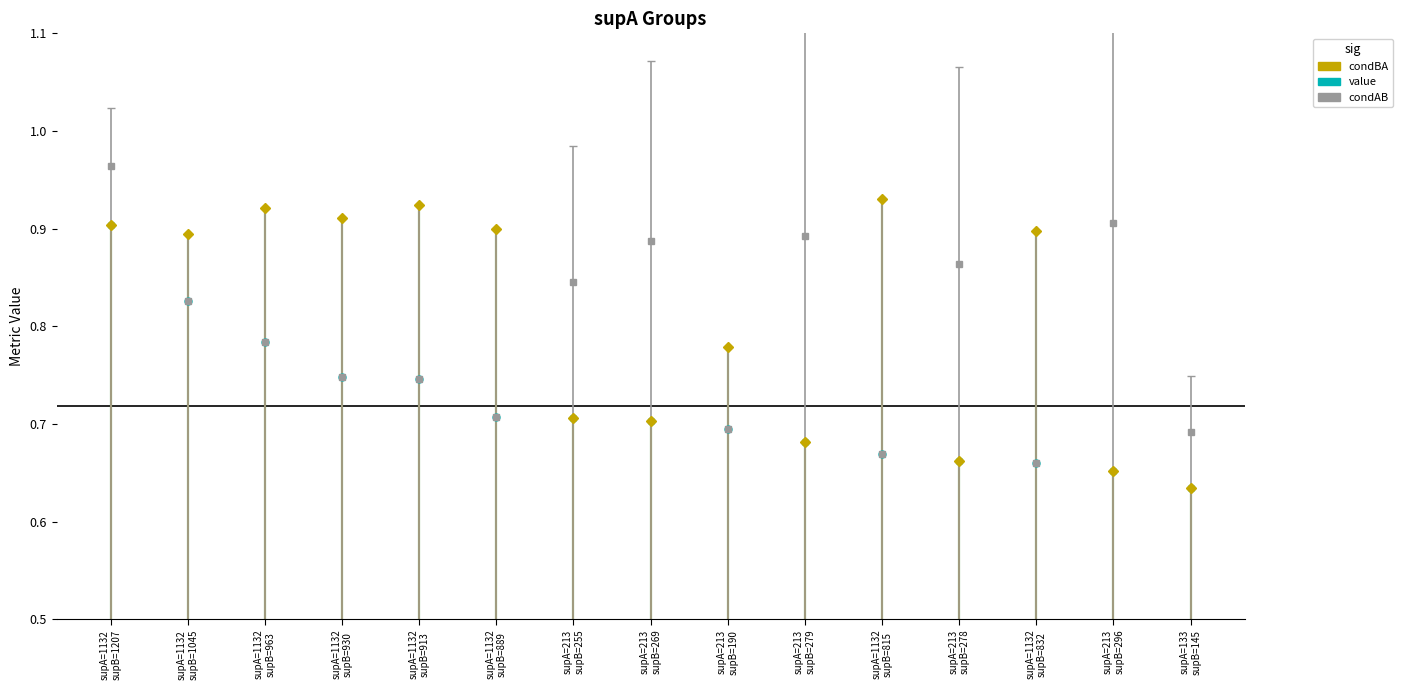

How many lines are shown in the chart?

3